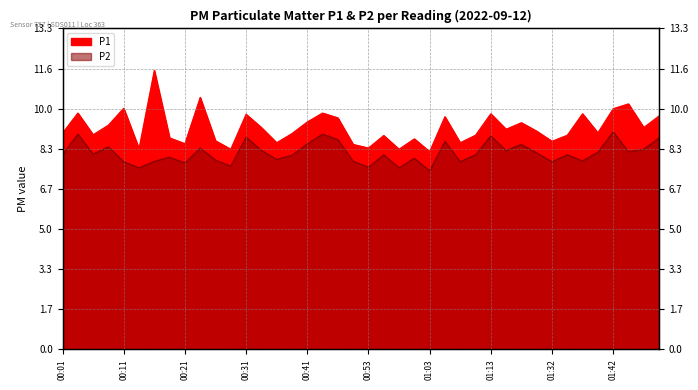

Does the chart have visible grid lines?

Yes